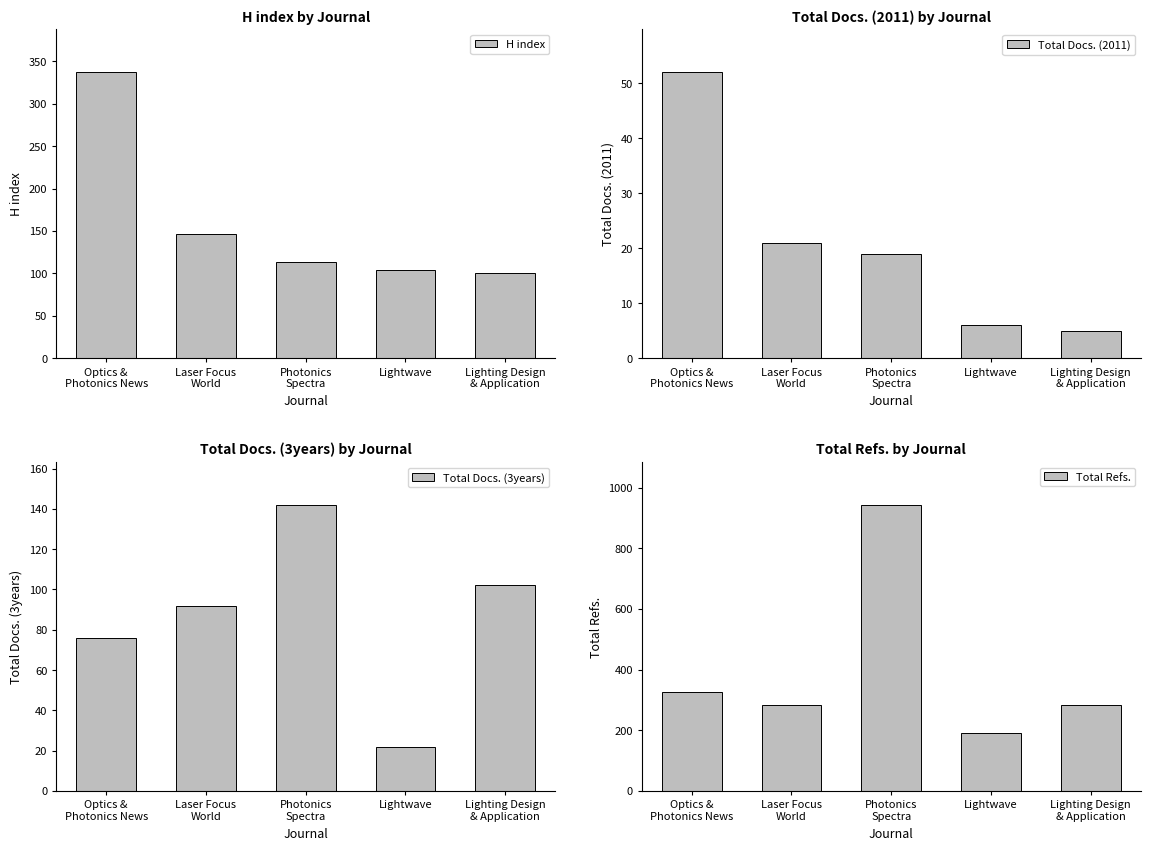

Reading right to left, what are all the values shown in this chart?

H index: 100	104	113	146	337
Total Docs. (2011): 5	6	19	21	52
Total Docs. (3years): 102	22	142	92	76
Total Refs.: 282	190	943	282	326